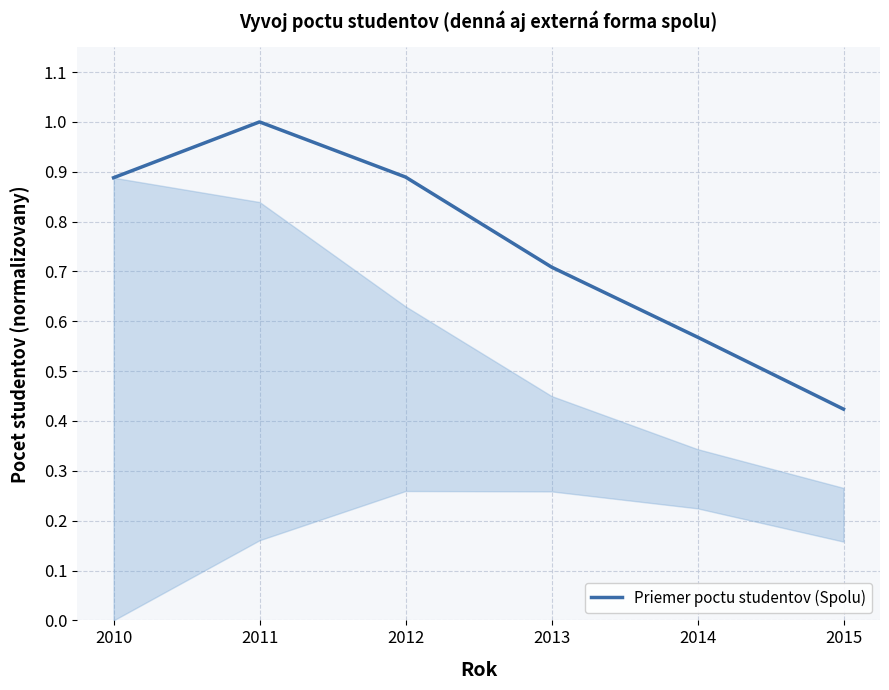

What is the average value?

0.7